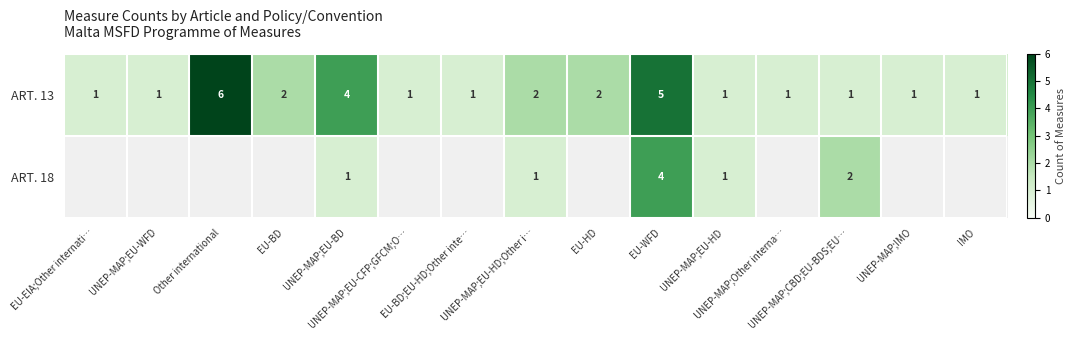

What is the difference between the maximum and minimum values in the ART. 13 series?

5